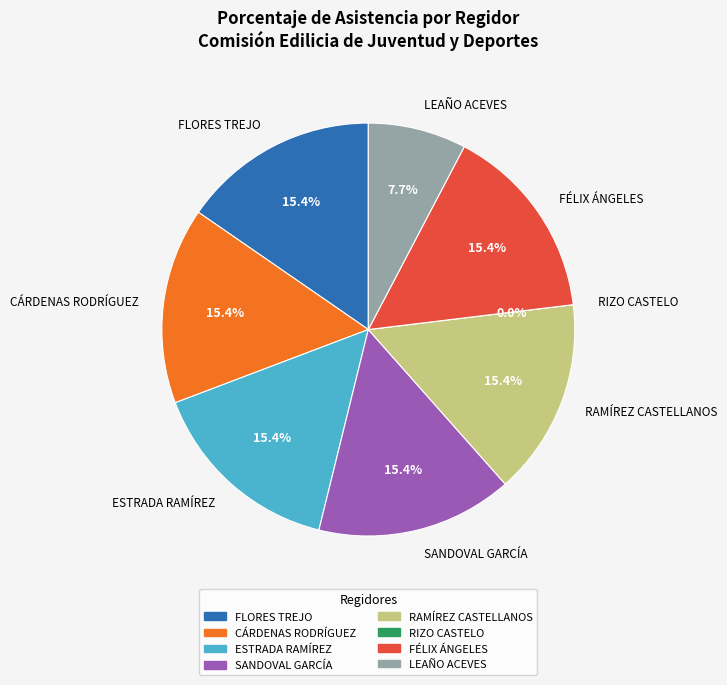

How many segments does this pie chart have?

8